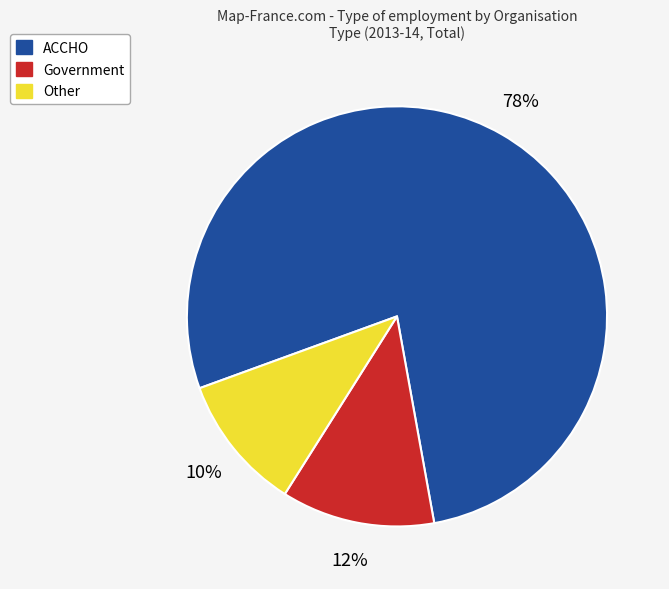

True or false: Other accounts for 1% of the total.

False